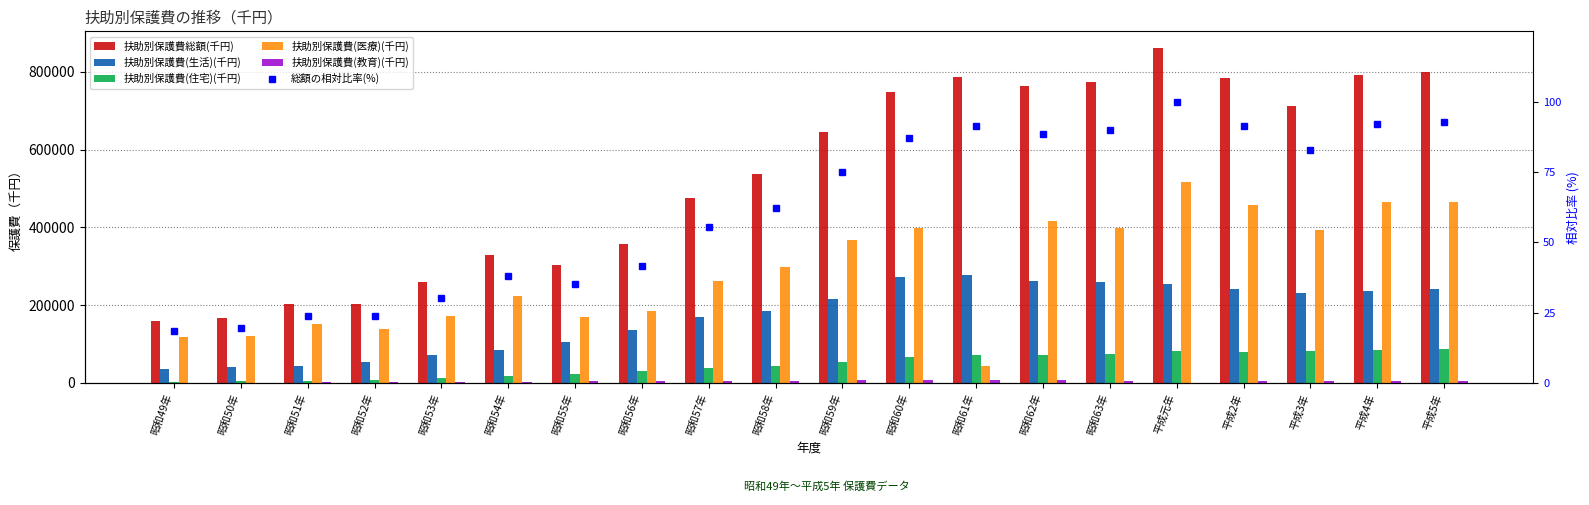

At how many categories does at least one series exceed 365314?

12